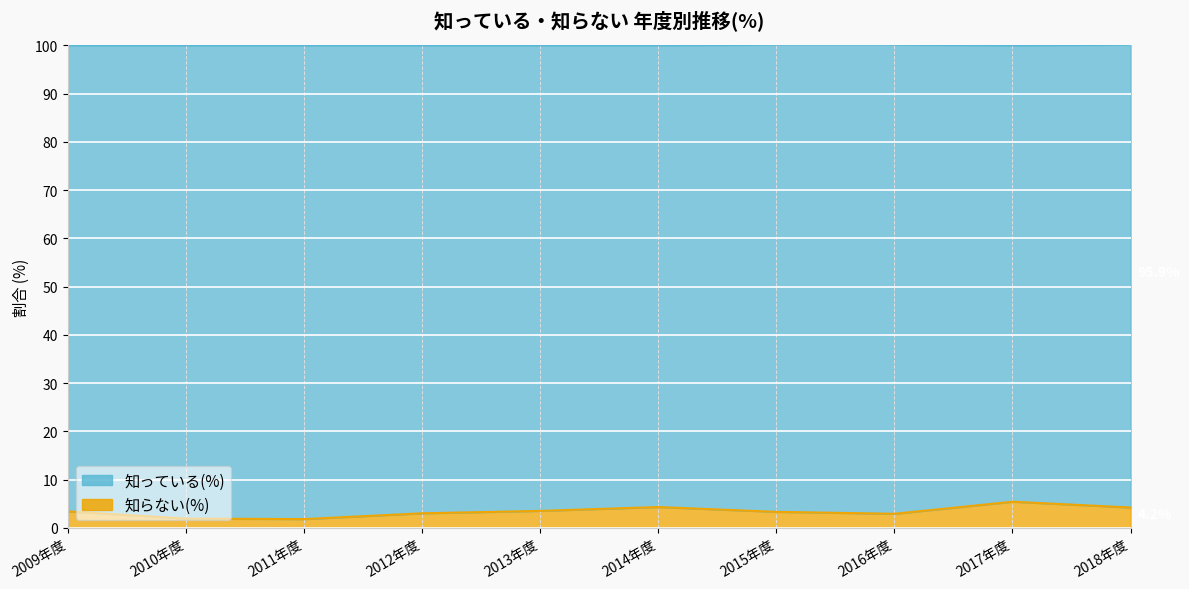

The chart shows a value of 1.9 at 2010年度. True or false?

True